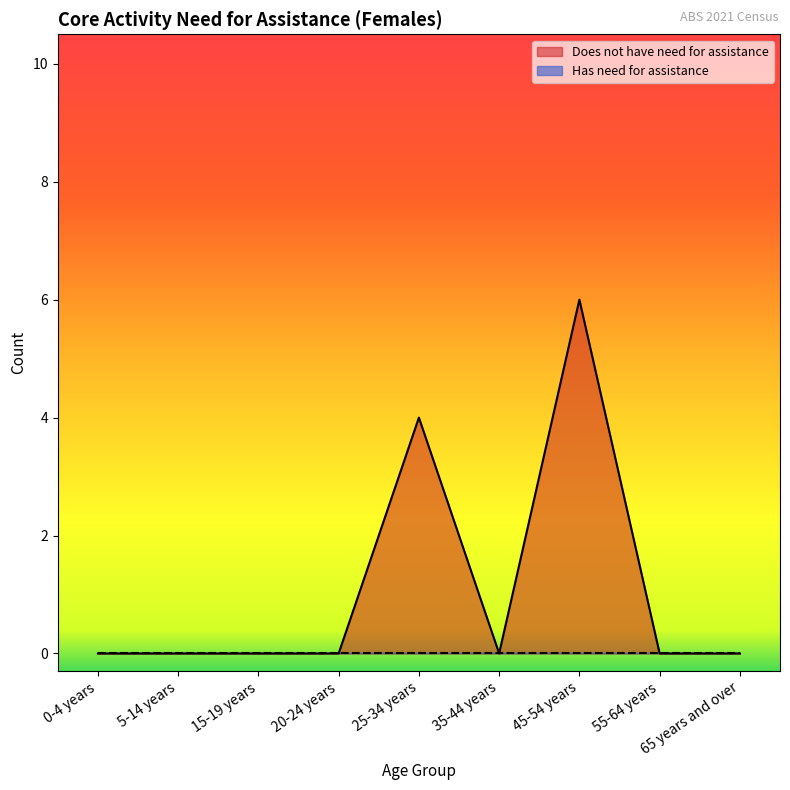

True or false: the data shows 2 at 65 years and over.

False